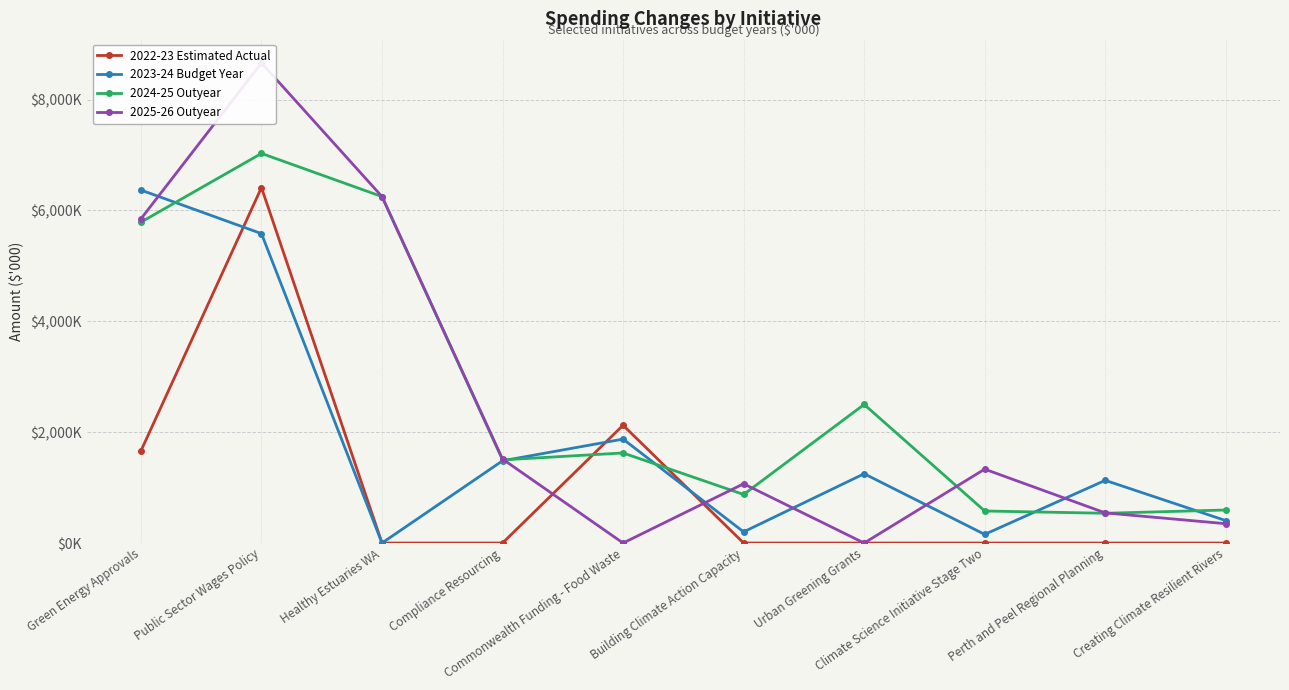

Which series changed the most between Healthy Estuaries WA and Perth and Peel Regional Planning?

2024-25 Outyear